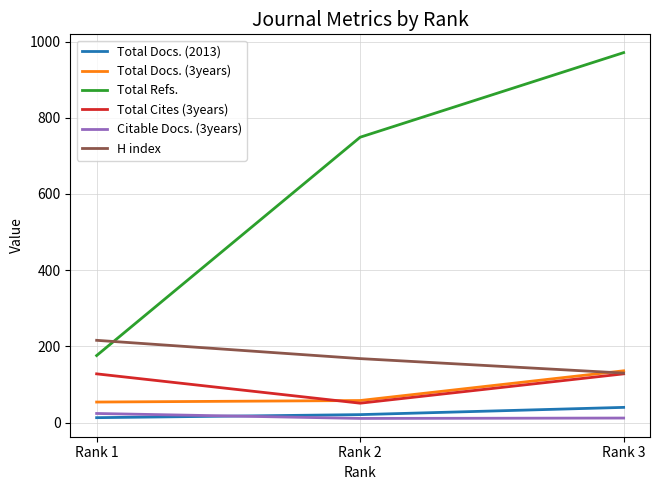

How many values in the Total Docs. (3years) series are below 58?

1